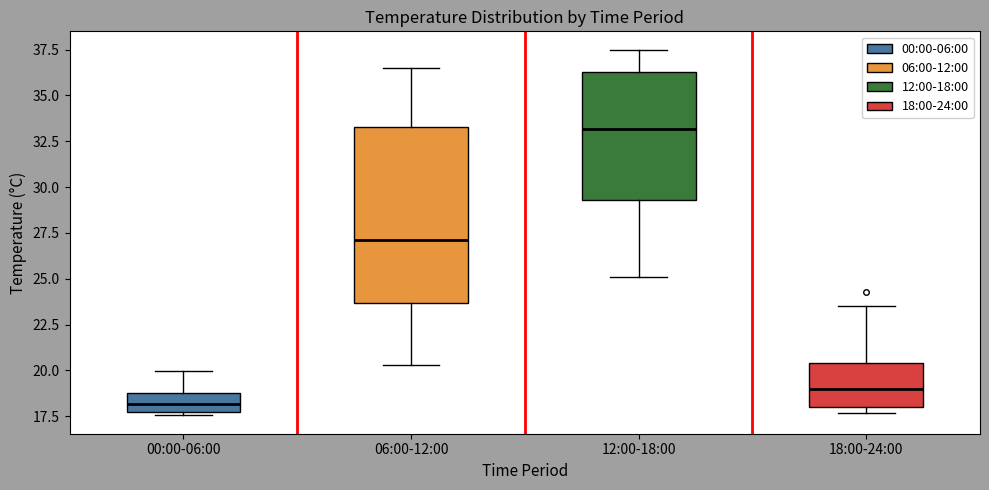

Which box's median line is the highest?

12:00-18:00